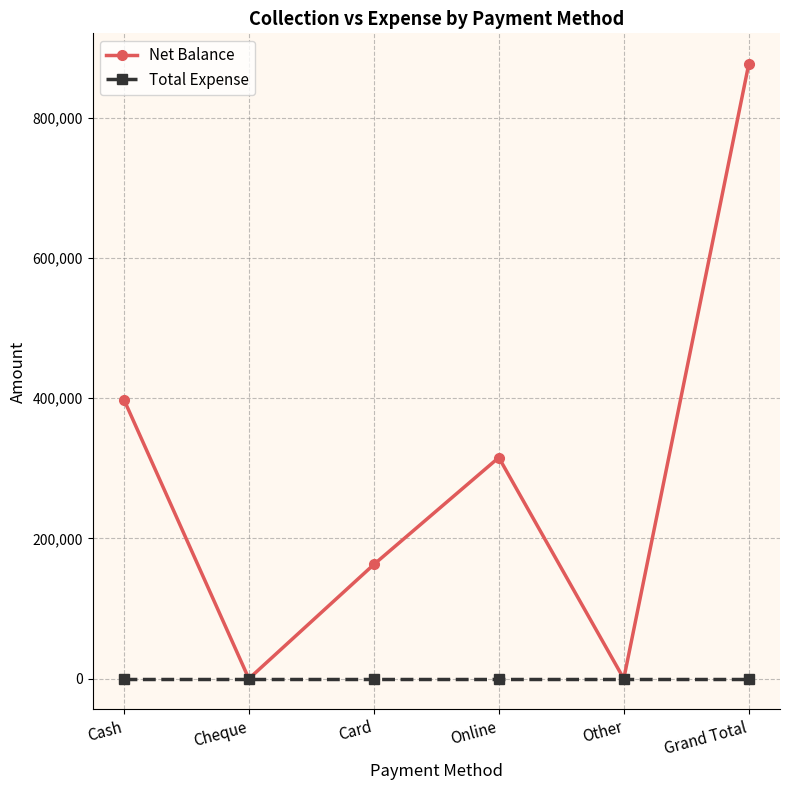

Reading left to right, what are all the values shown in this chart?

Net Balance: 398100	0	162875	315400	0	876375
Total Expense: 0	0	0	0	0	0